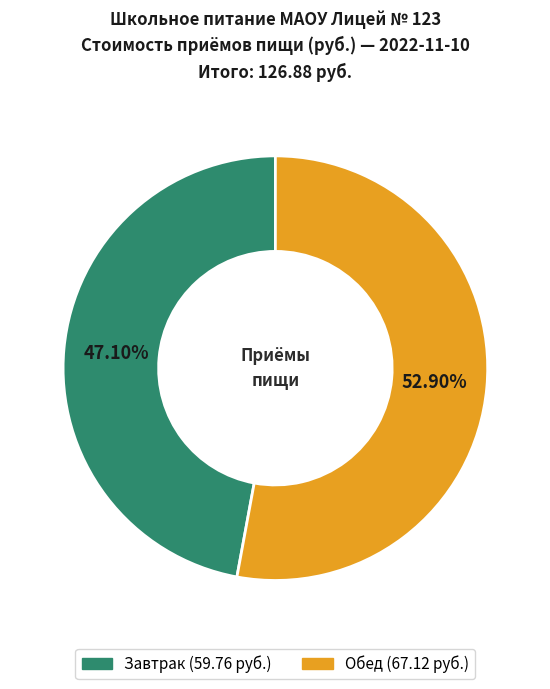

Is there a majority slice in this chart?

Yes